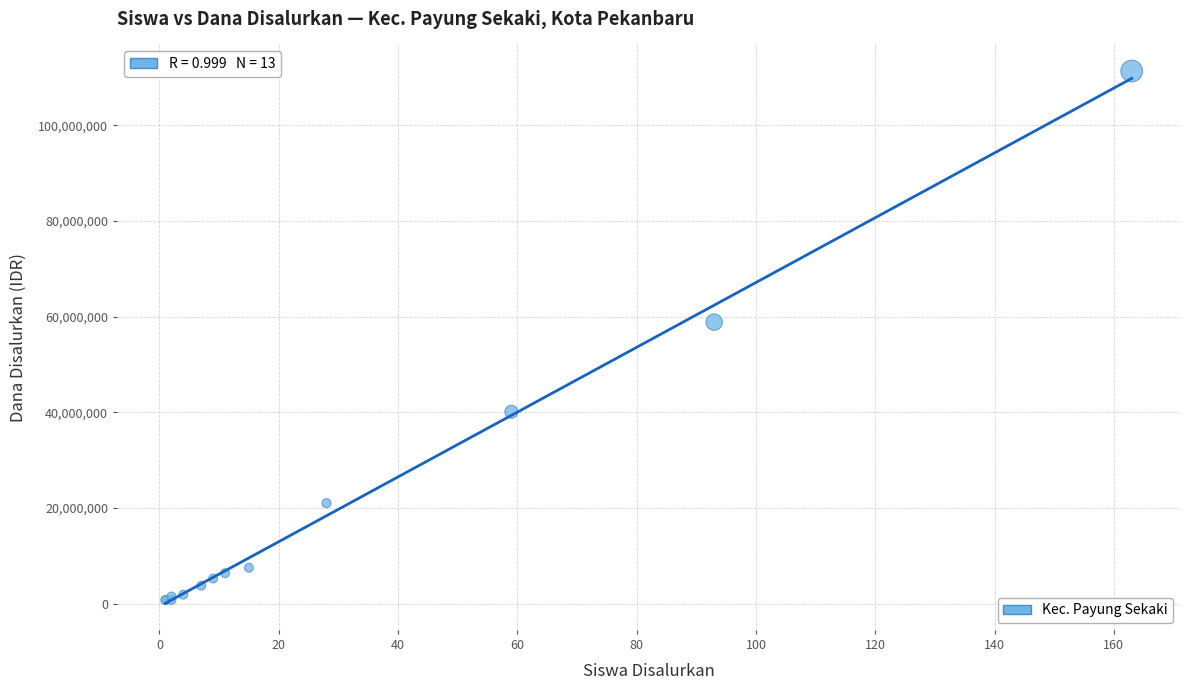

What Y value in the scatter plot is closest to 56062500?

58875000